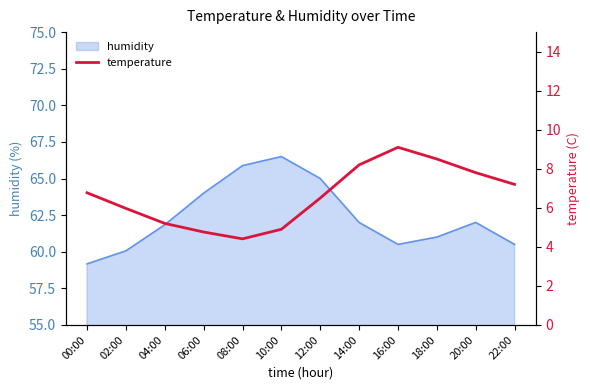

What is the change in value from 00:00 to 02:00?

-0.8